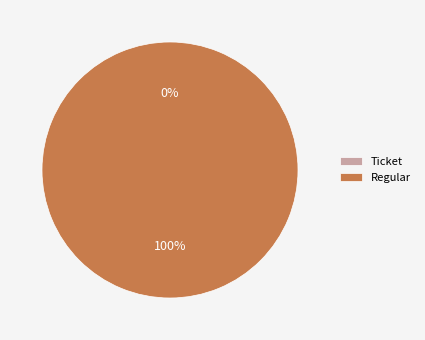

How many slices are in this pie chart?

2